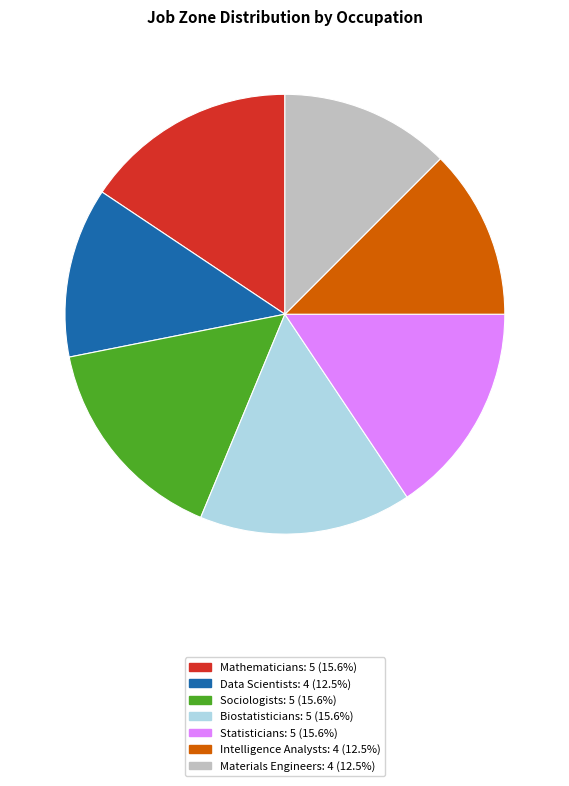

Count the number of slices in the pie.

7